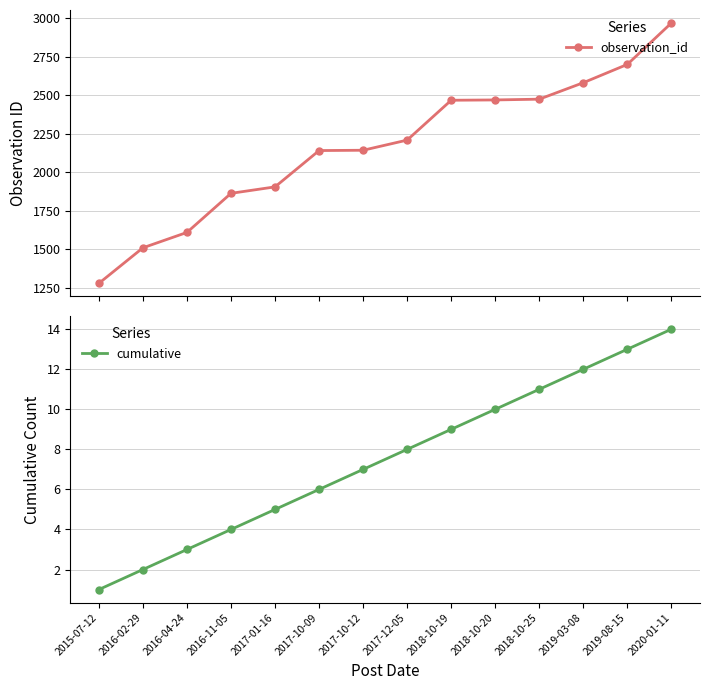

What position from the right is 2017-10-09?

9